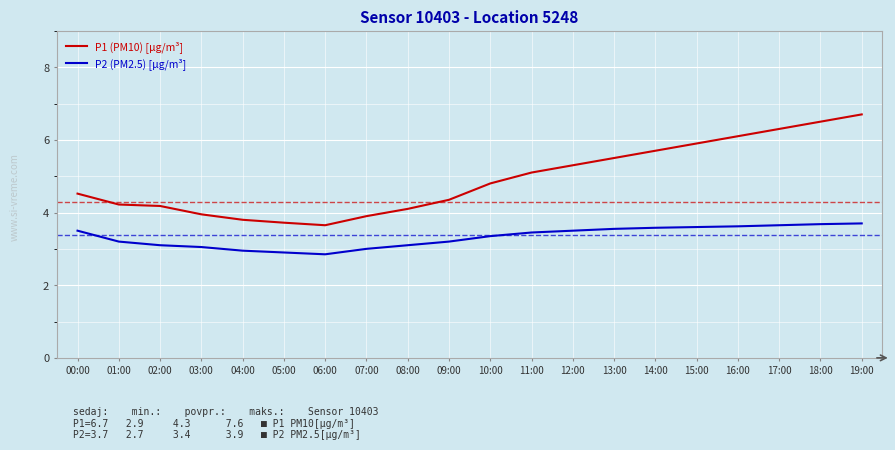

How many values in the P1 (PM10) [µg/m³] series exceed 4?

15